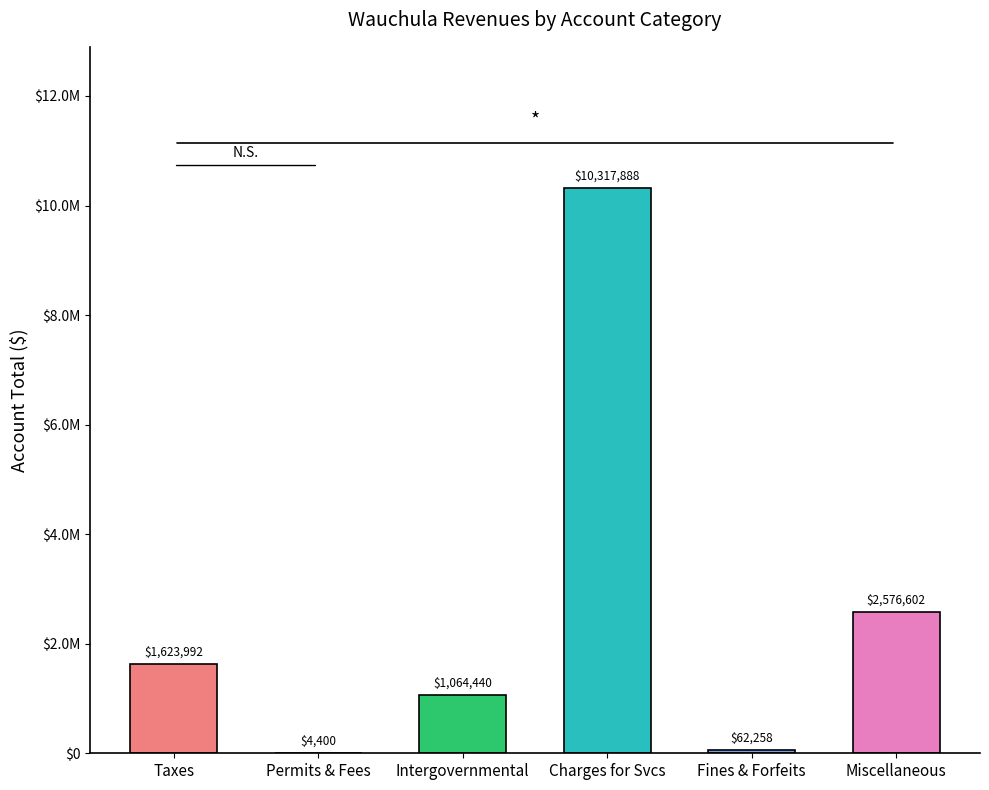

What is the label of the 4th bar from the right?

Intergovernmental